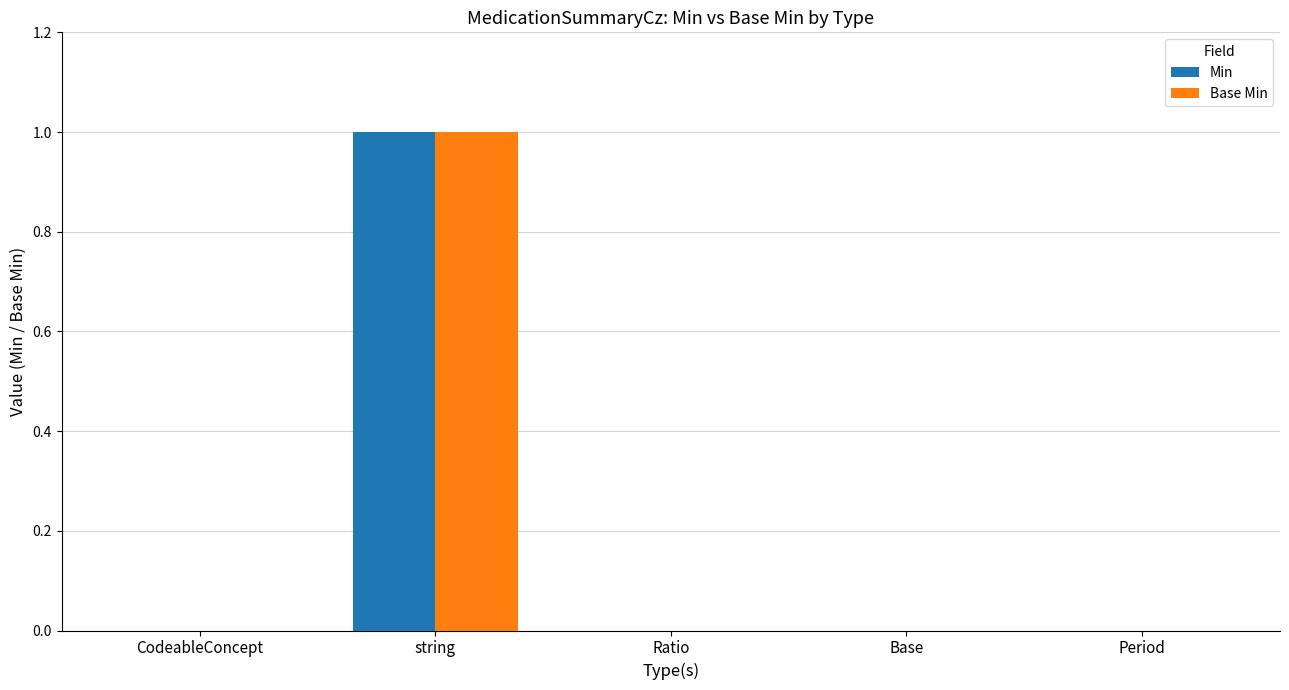

True or false: Base Min has a value of 0 at CodeableConcept.

True